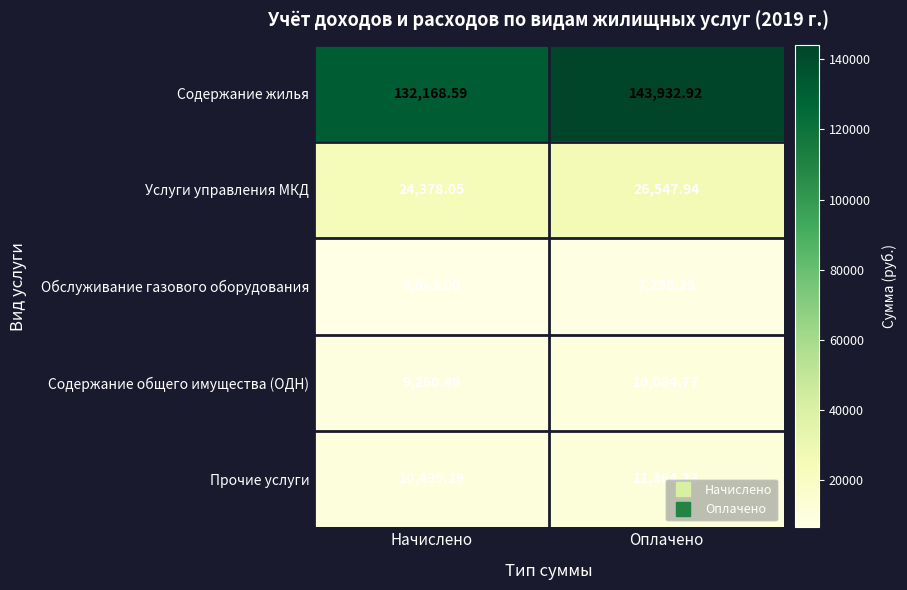

At which label does Обслуживание газового оборудования first exceed 7258?

Оплачено